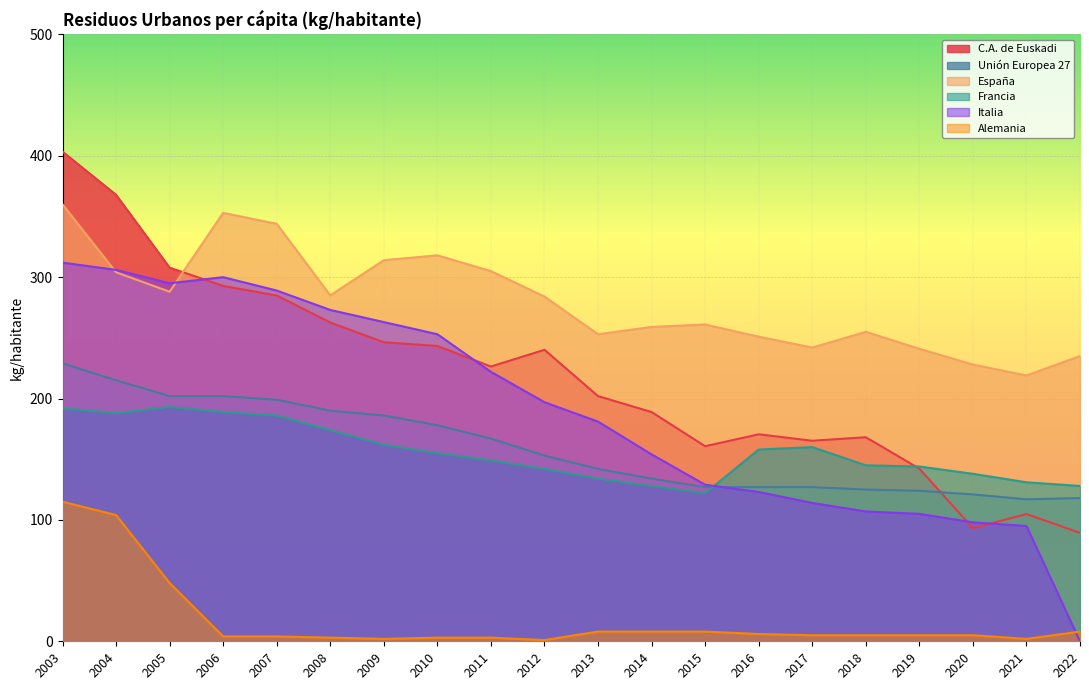

What is the sum of the Alemania values at 2007 and 2022?

12.0